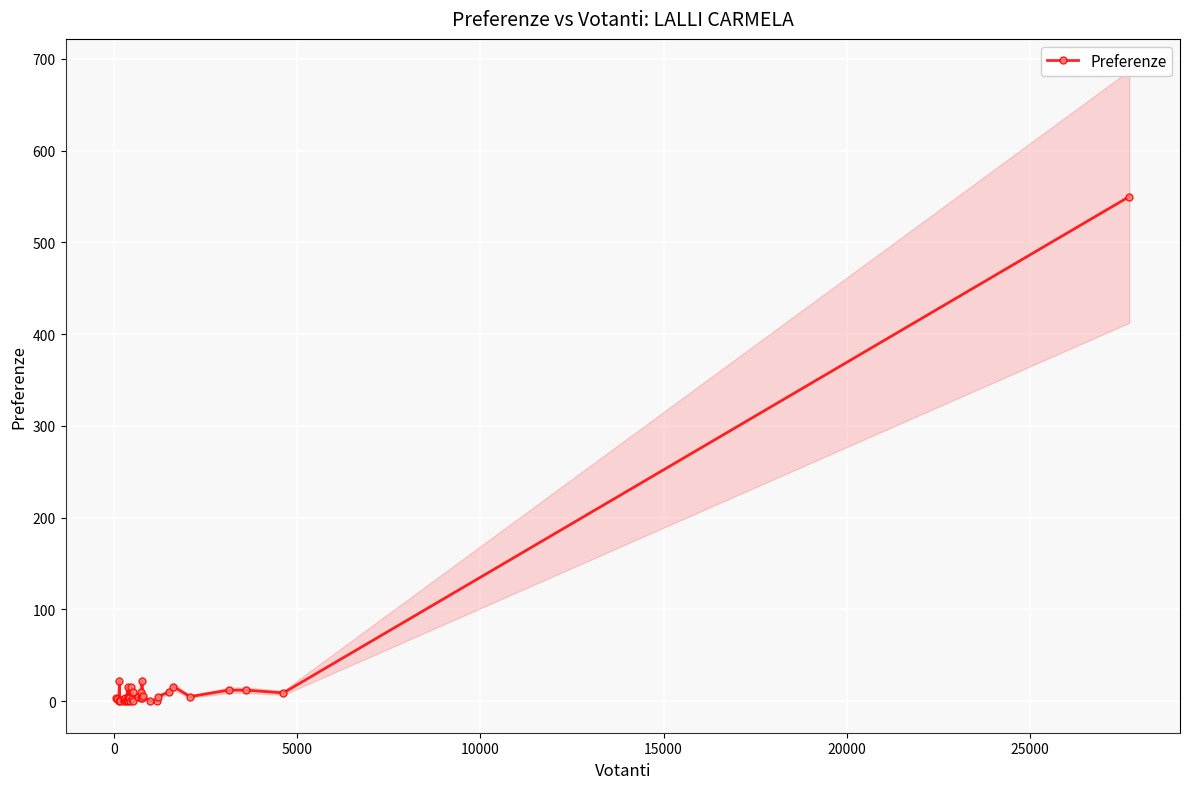

How many data points does each series have?

37